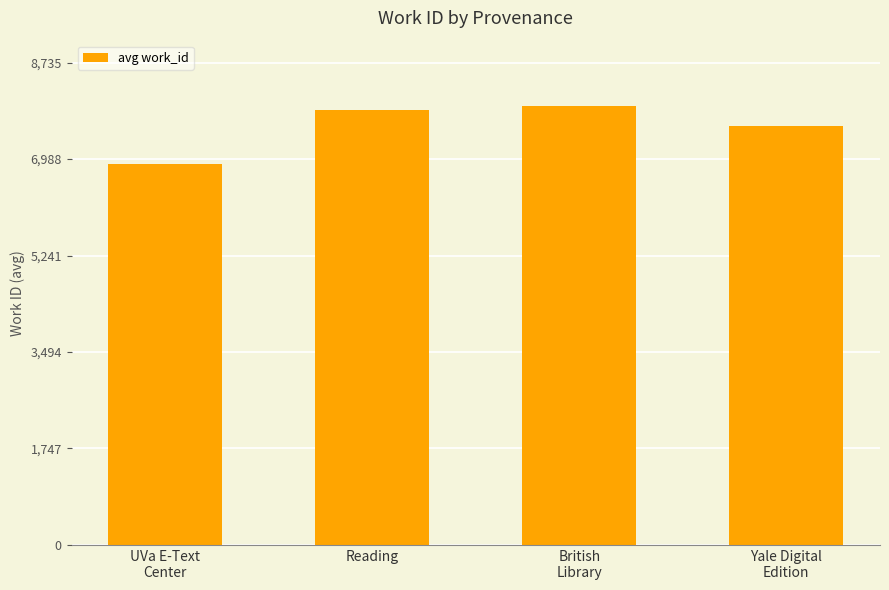

What is the ratio of the value at UVa E-Text
Center to the value at Reading?

0.9